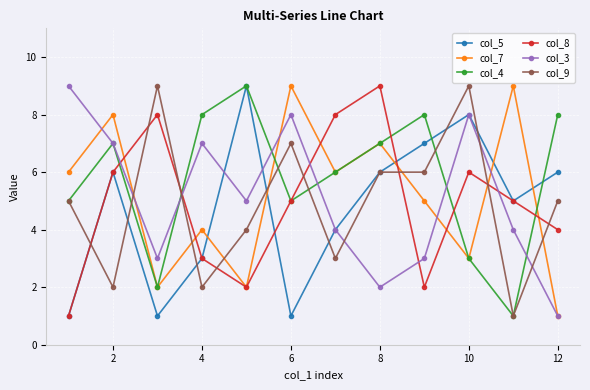

What are all the series names shown in the legend?

col_5, col_7, col_4, col_8, col_3, col_9